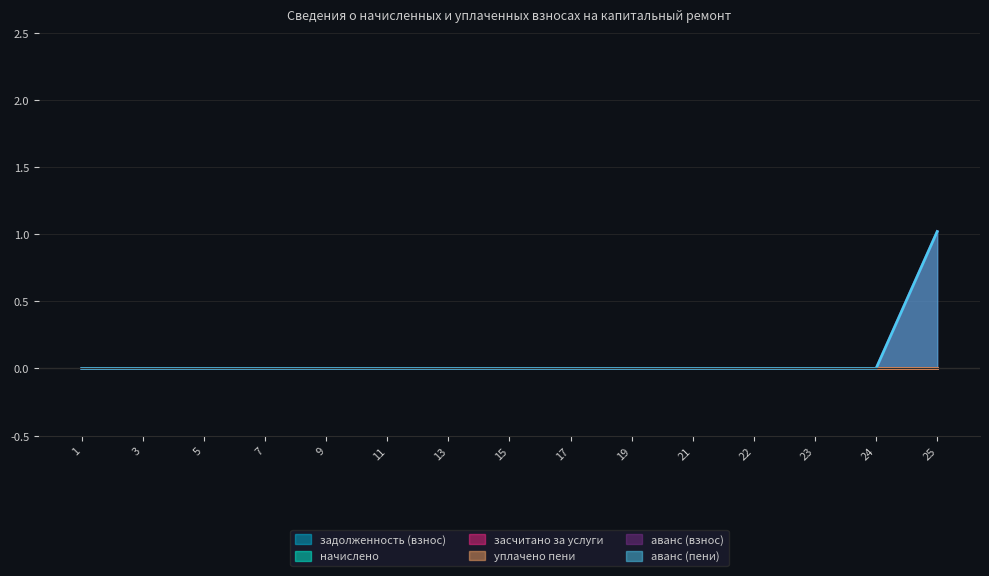

Between 23 and 24, which is larger?

23